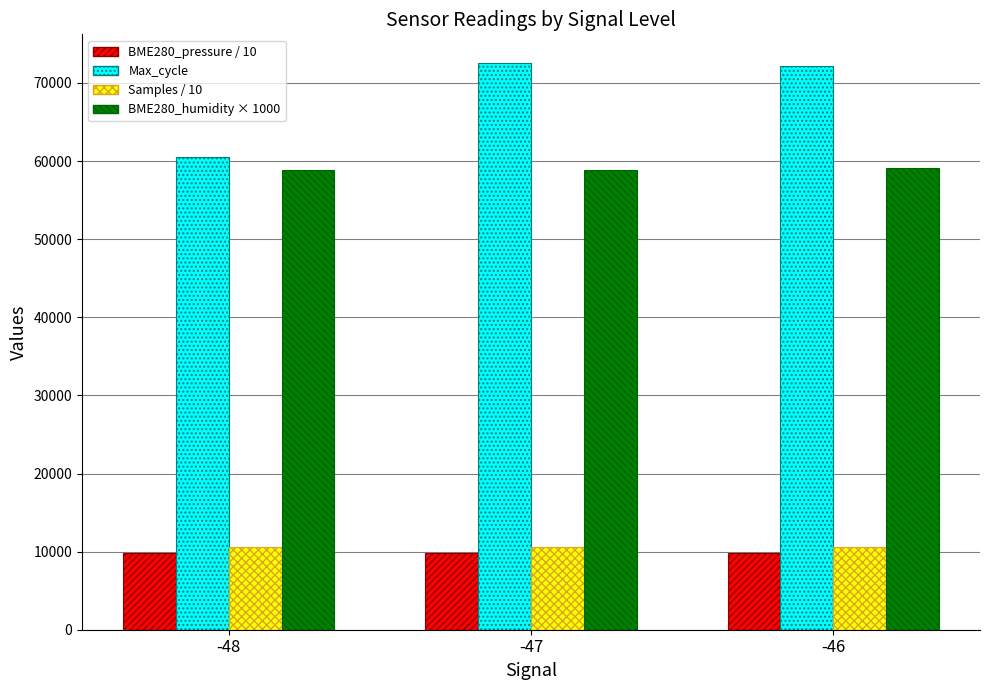

What is the total value across all series at -46?

151590.9